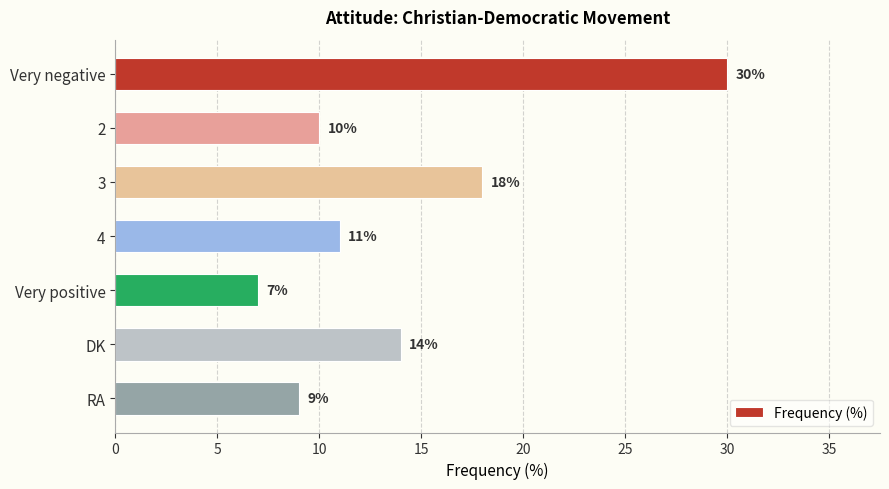

Is it true that the value at 3 is 18?

True